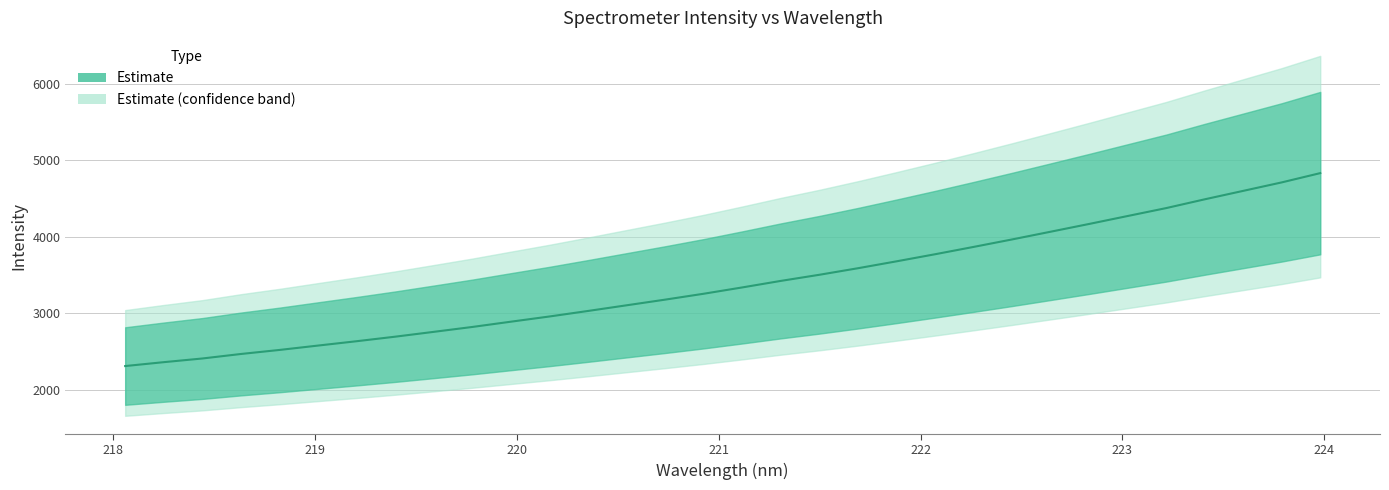

Reading left to right, list all the values displayed in this chart.

218.0596=2307.1	218.2508=2358.1	218.442=2406.2	218.6332=2465.2	218.8244=2518.1	219.0156=2575.4	219.2067=2632.4	219.3979=2691.8	219.589=2755.1	219.7801=2819.2	219.9712=2888.2	220.1623=2956.4	220.3533=3028.7	220.5444=3102.9	220.7354=3177.0	220.9264=3254.1	221.1174=3336.8	221.3083=3422.3	221.4993=3502.4	221.6902=3588.0	221.8812=3678.4	222.0721=3771.1	222.263=3867.1	222.4538=3965.1	222.6447=4066.1	222.8355=4167.8	223.0264=4271.7	223.2172=4375.5	223.408=4490.3	223.5987=4600.9	223.7895=4711.8	223.9802=4833.2